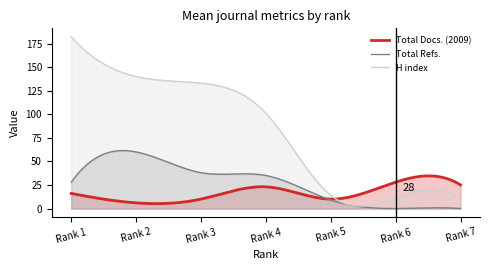

Which category has the lowest value across all series?

Rank 6